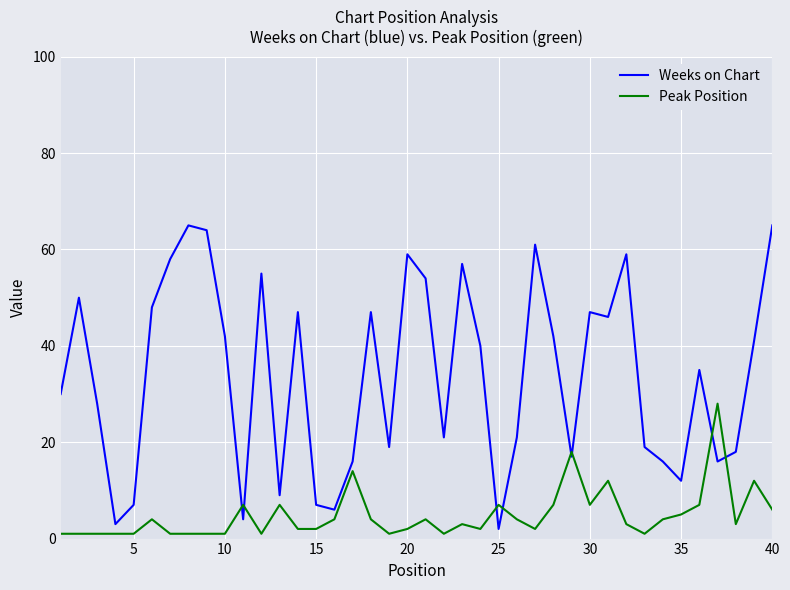

What is the maximum value for Weeks on Chart?

65